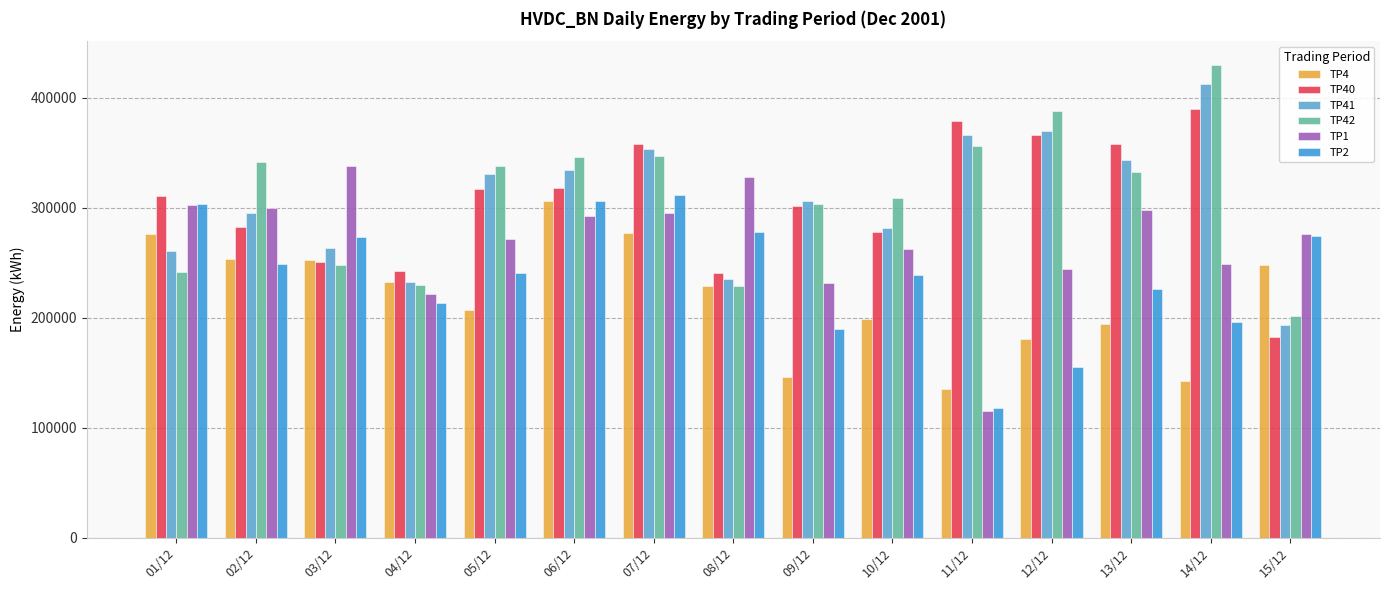

Count the number of data series in this chart.

6